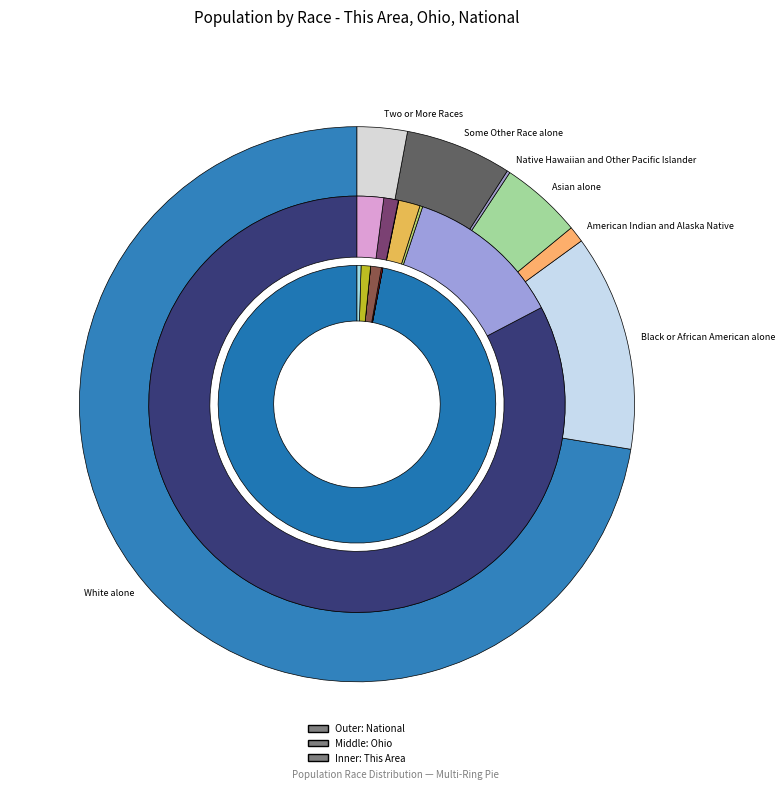

To the nearest percent, what is the difference between the largest and smallest slice percentages?

97%